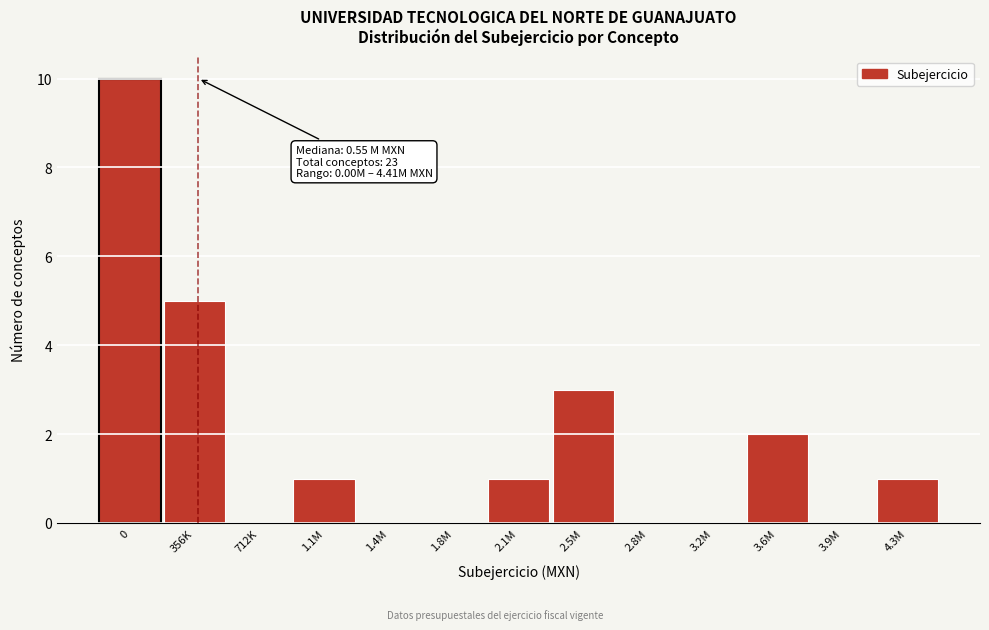

Reading left to right, transcribe all the data shown in this chart.

0=10	356K=5	712K=0	1.1M=1	1.4M=0	1.8M=0	2.1M=1	2.5M=3	2.8M=0	3.2M=0	3.6M=2	3.9M=0	4.3M=1